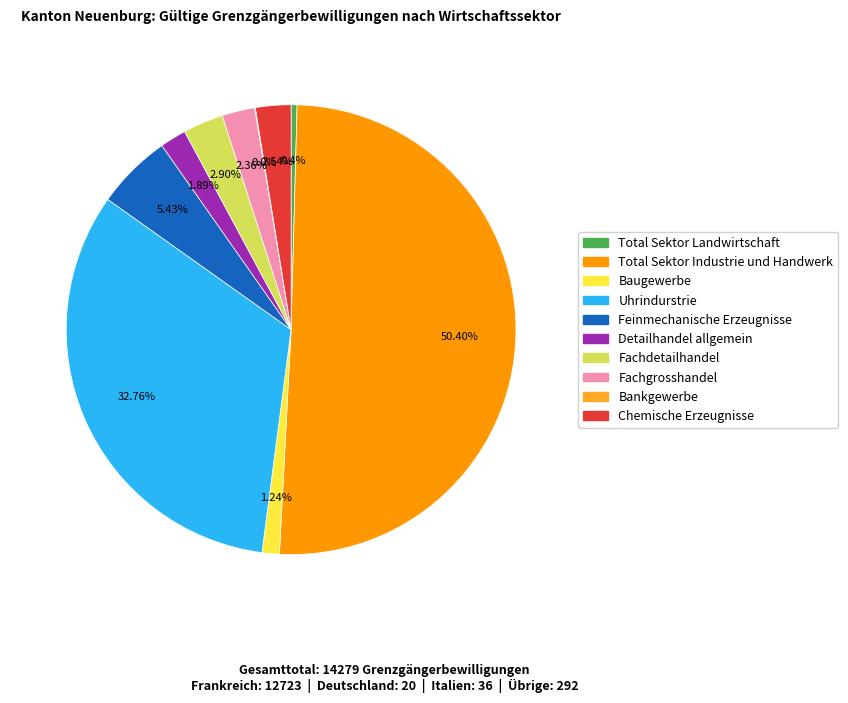

Approximately how many times larger is the value at Detailhandel allgemein compared to Chemische Erzeugnisse?

0.7